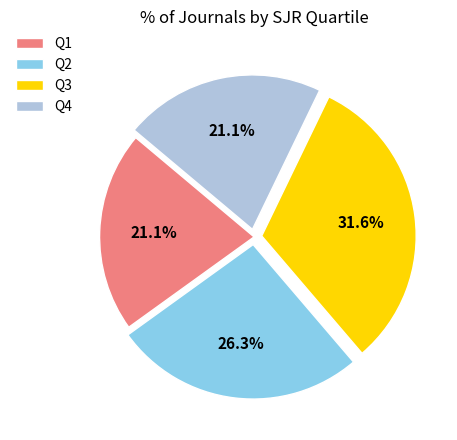

Does Q2 account for over 50% of the chart?

No